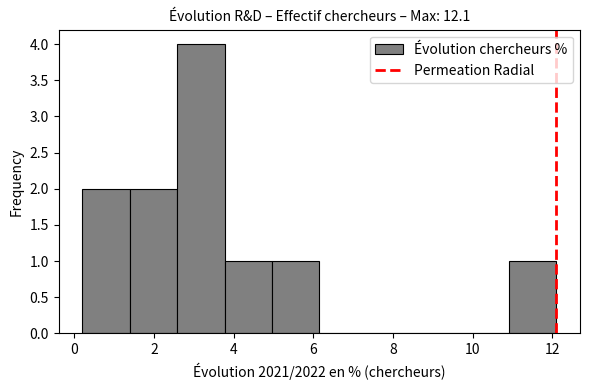

Over which range of the x-axis is the bar tallest?

2.6 to 3.8